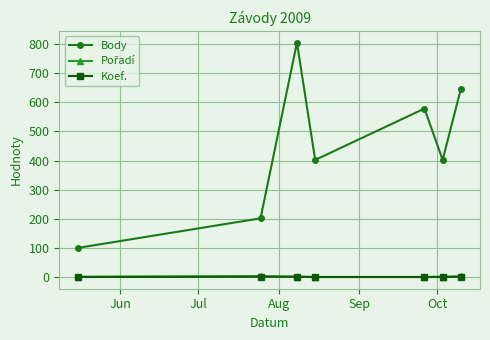

Count the Koef. values in the range 1 to 2.

7